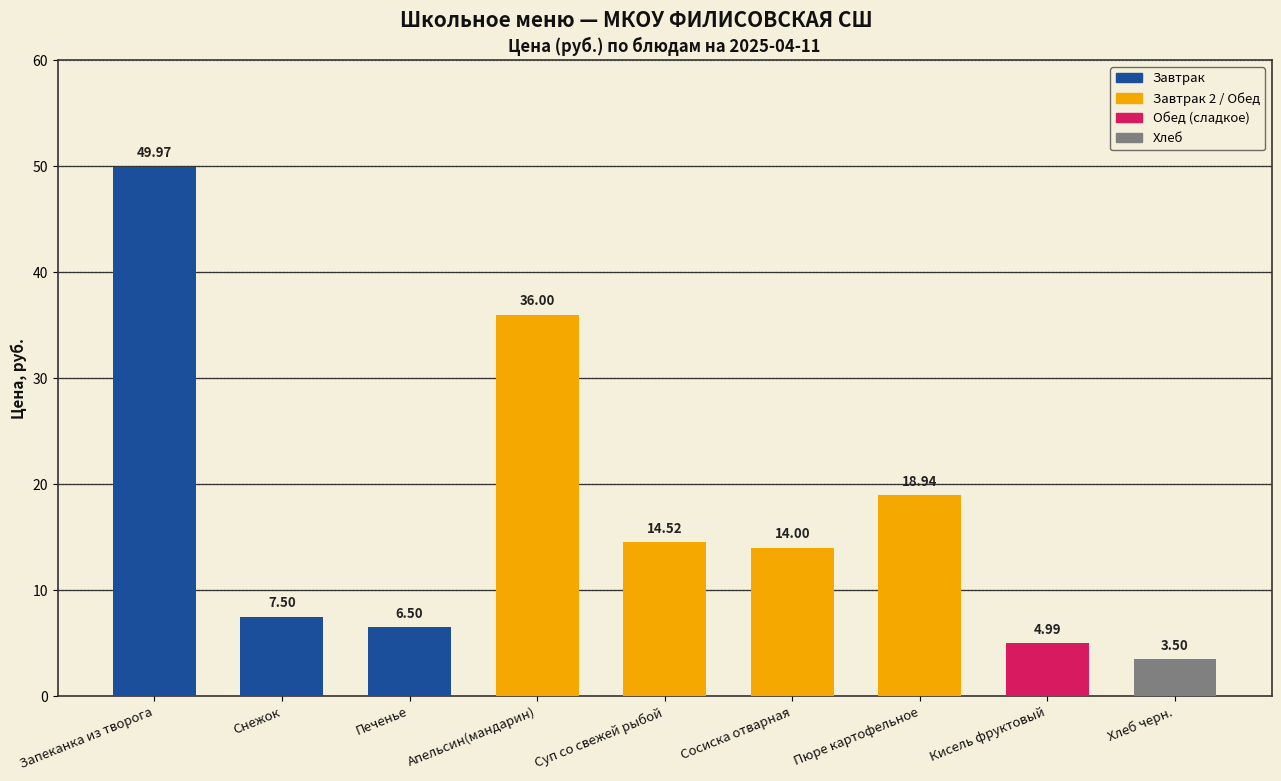

The value at Запеканка из творога is 50.0. True or false?

True